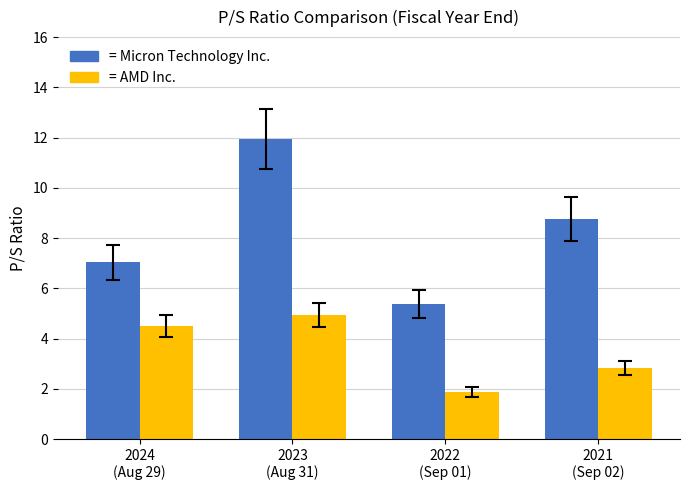

What is the minimum value shown in the chart?

1.9